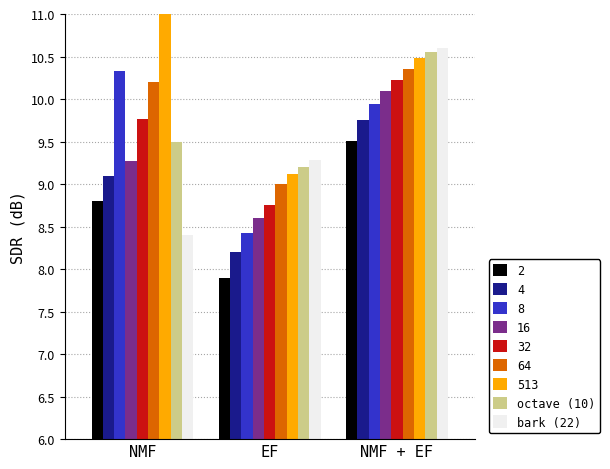

What is the sum of the bark (22) values at EF and NMF?

17.7